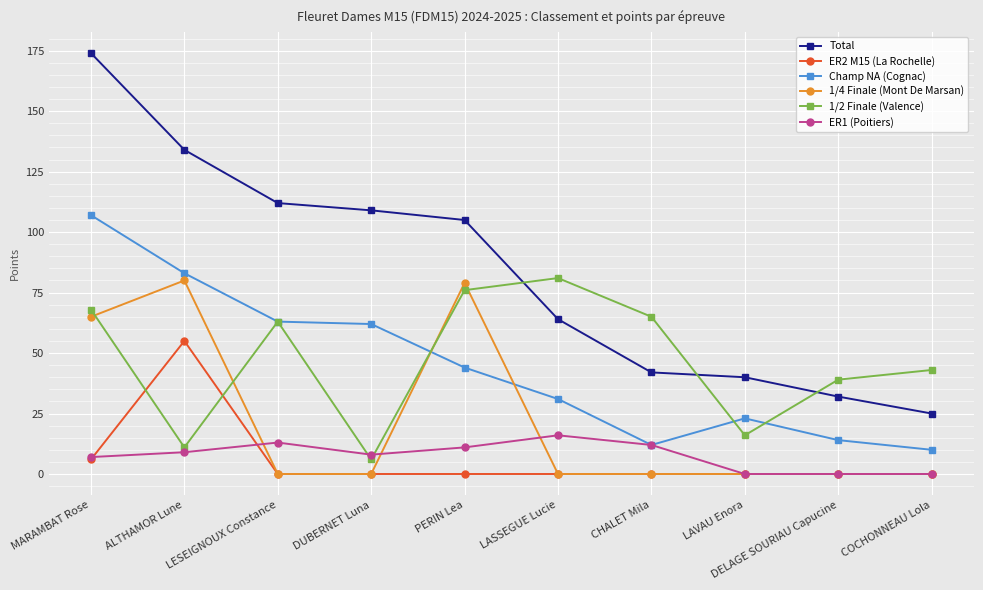

At which label does Champ NA (Cognac) reach its peak?

MARAMBAT Rose